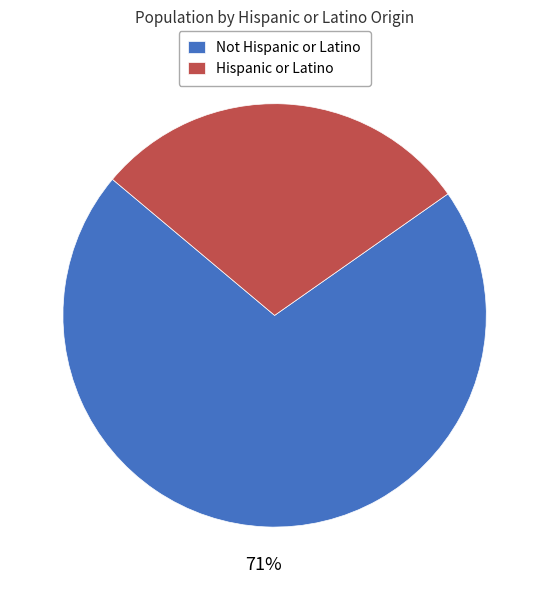

Which category accounts for the majority?

Not Hispanic or Latino